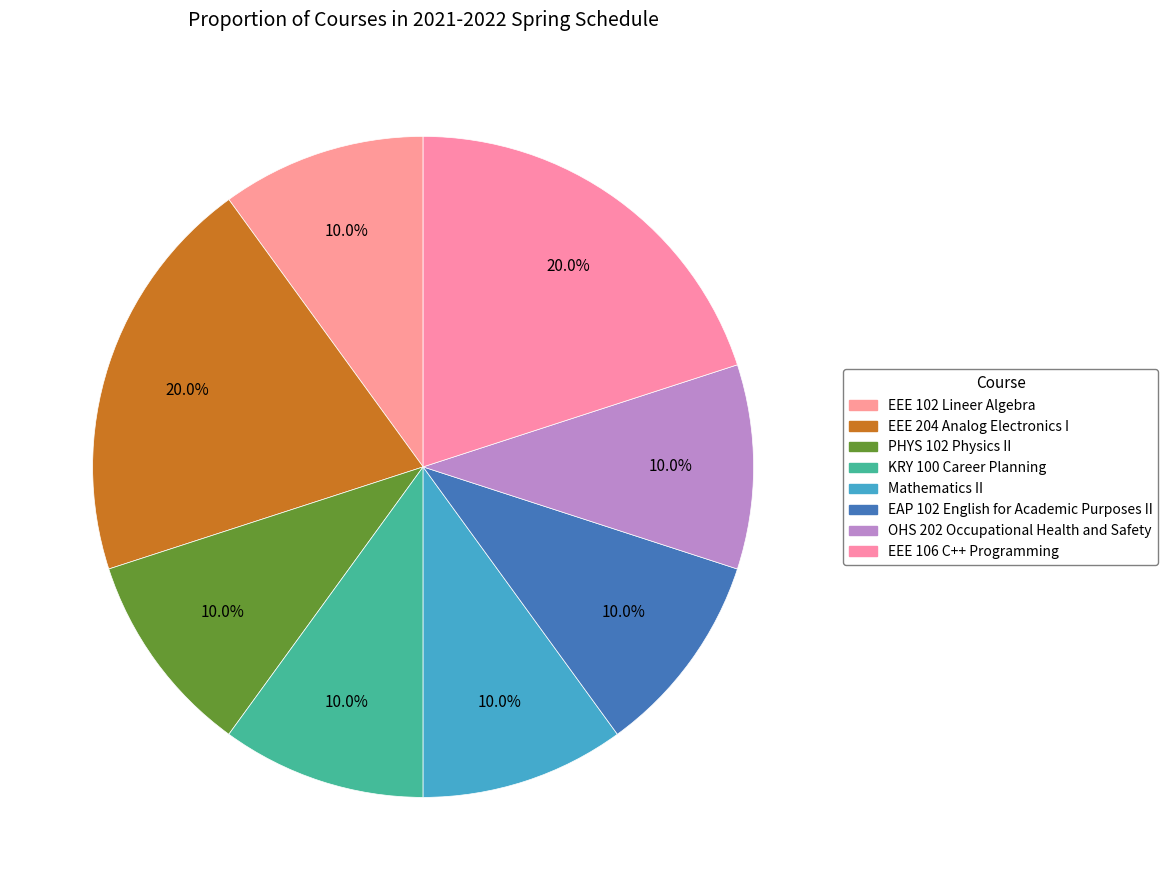

To the nearest percent, what portion does EEE 102 Lineer Algebra represent?

10%